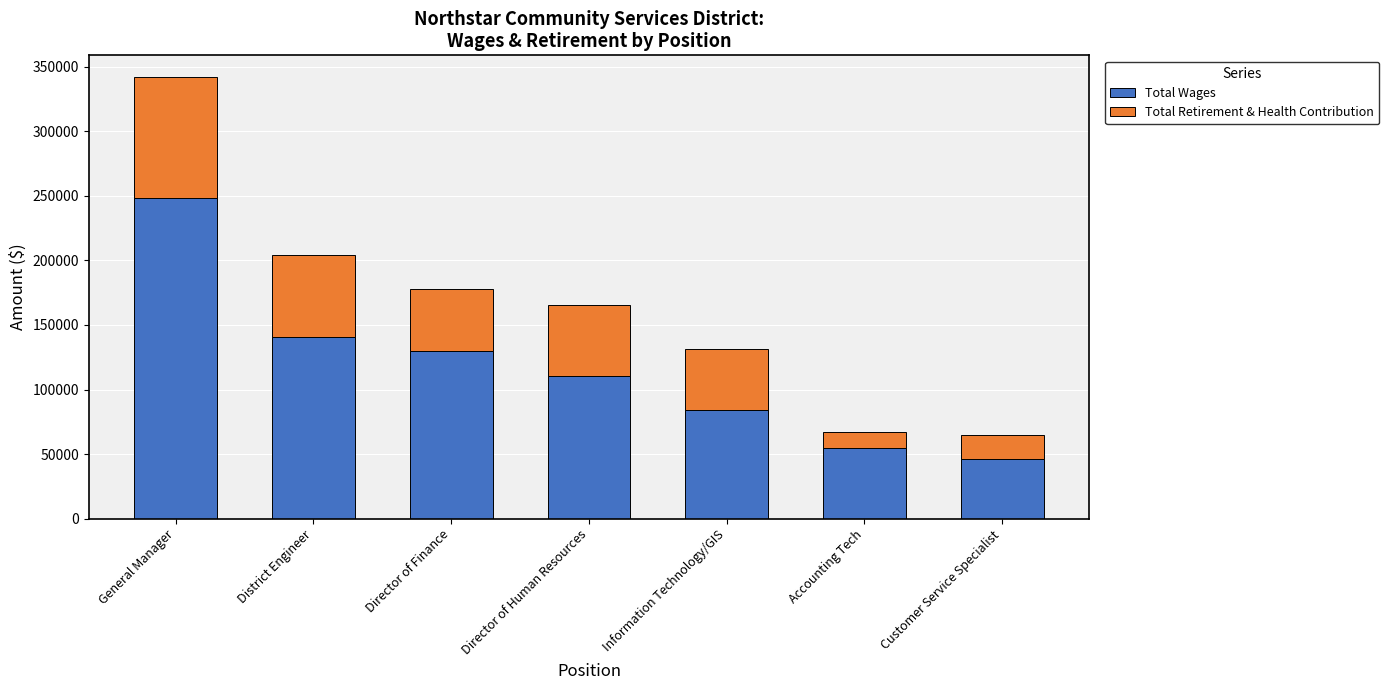

At which category is the sum across all series the highest?

General Manager